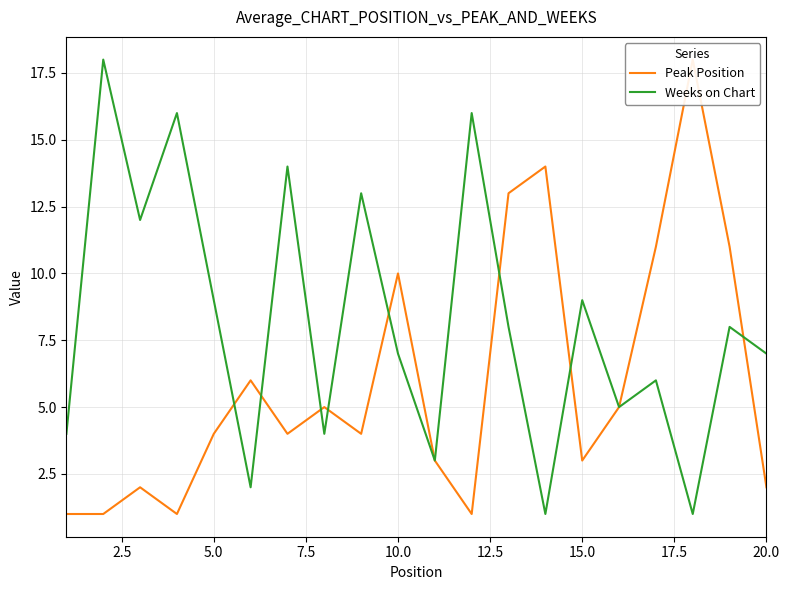

How many lines are shown in the chart?

2